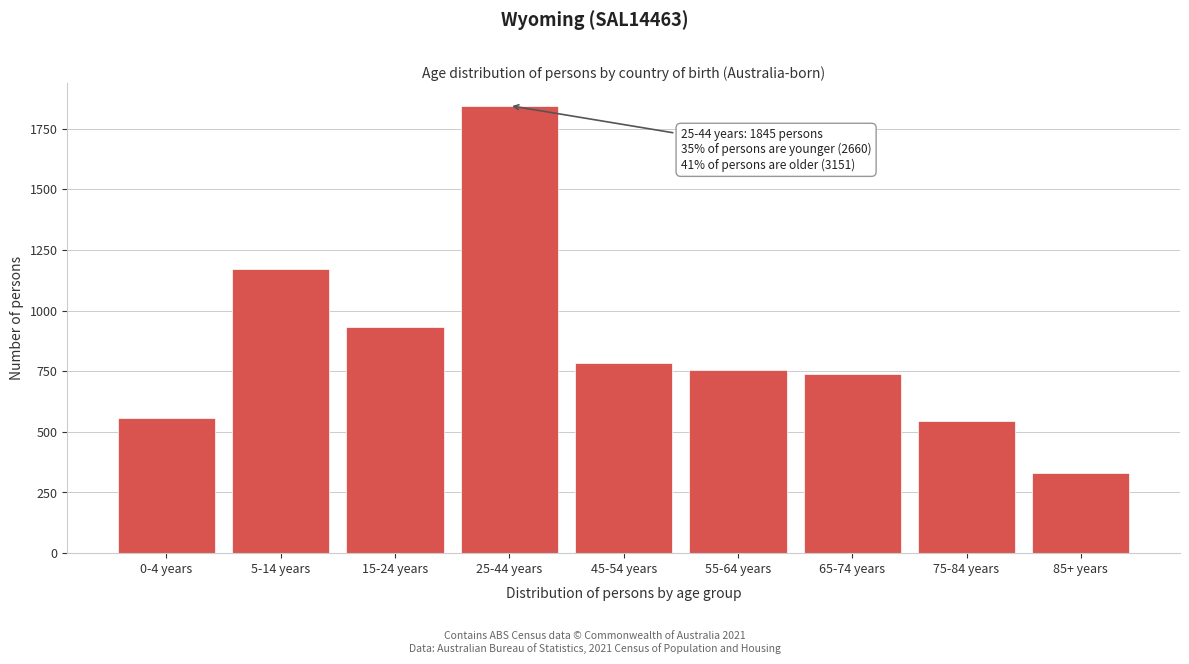

Reading left to right, what are all the values shown in this chart?

556	1170	934	1845	783	755	739	544	330